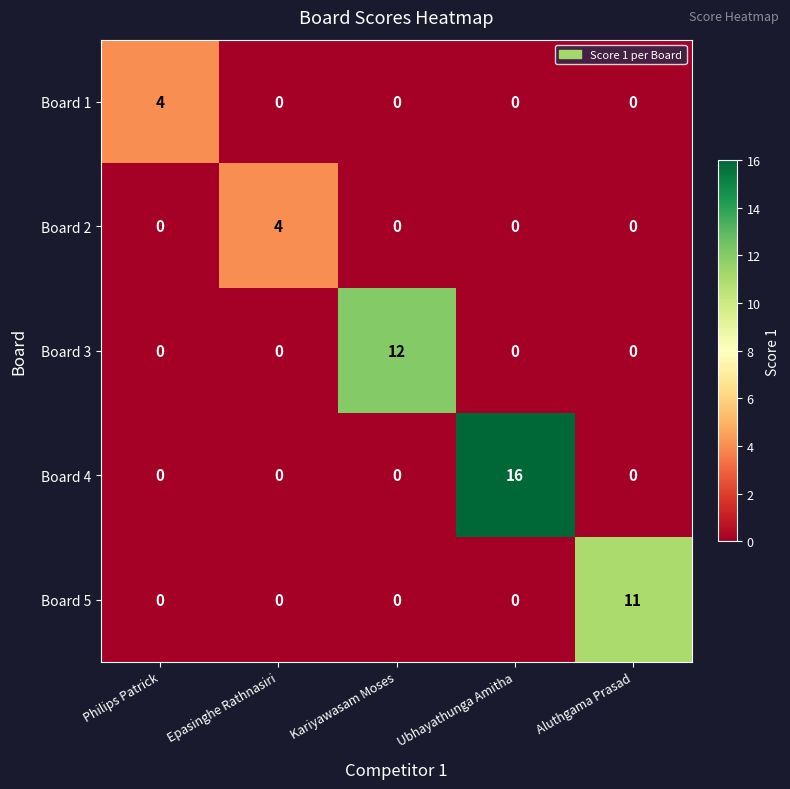

At which label does Board 1 reach its peak?

Philips Patrick